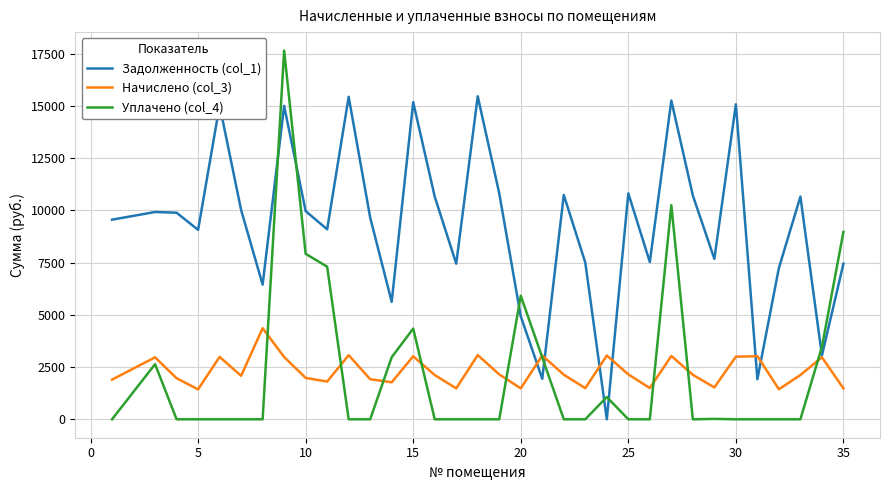

What is the highest value of the Начислено (col_3) series?

4359.2